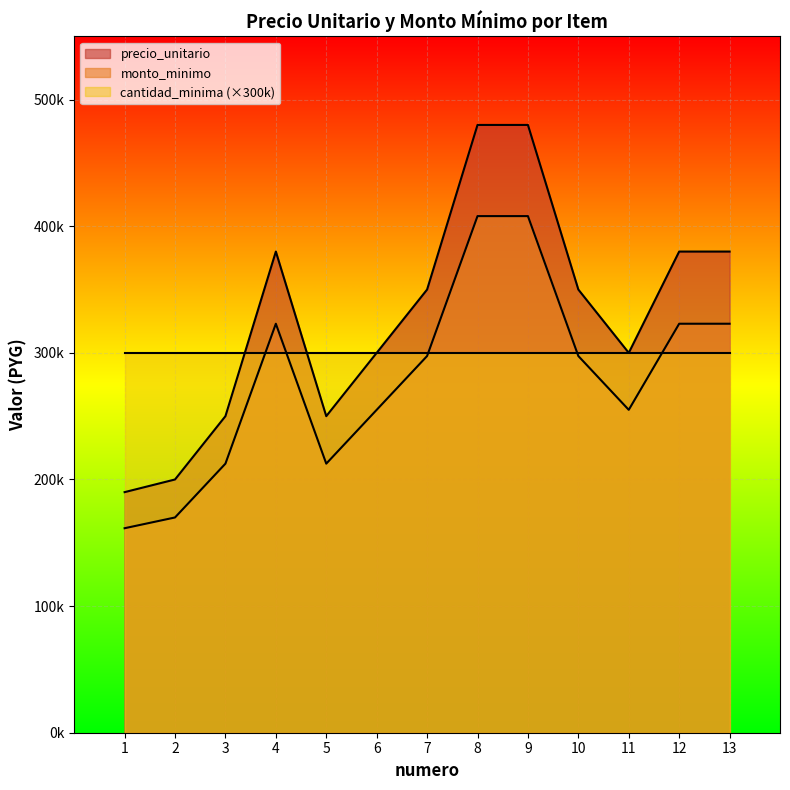

Does the chart display data point markers on the line(s)?

No